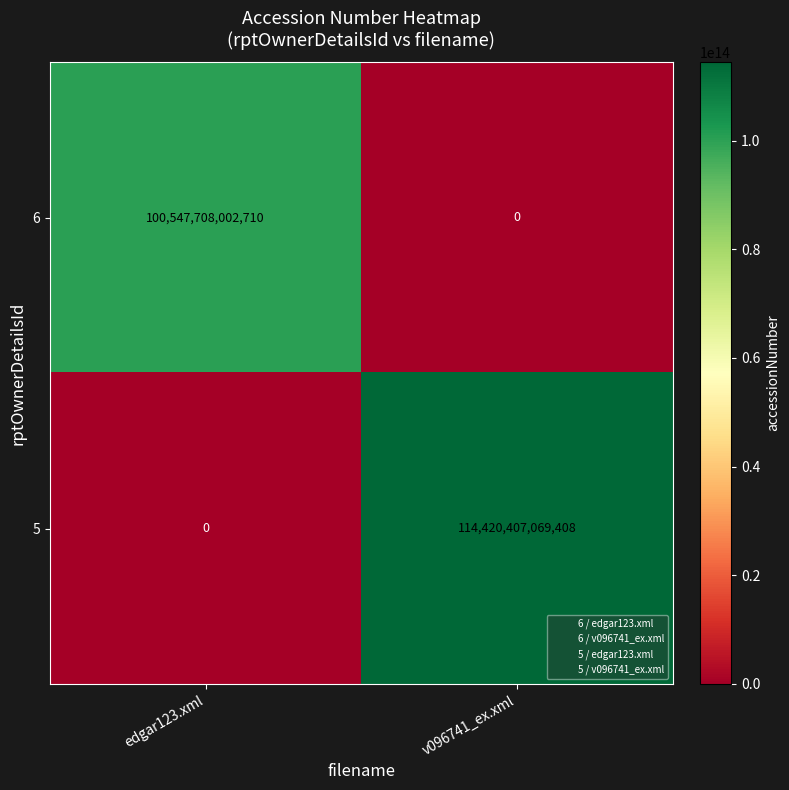

Which series has the widest spread of values?

5